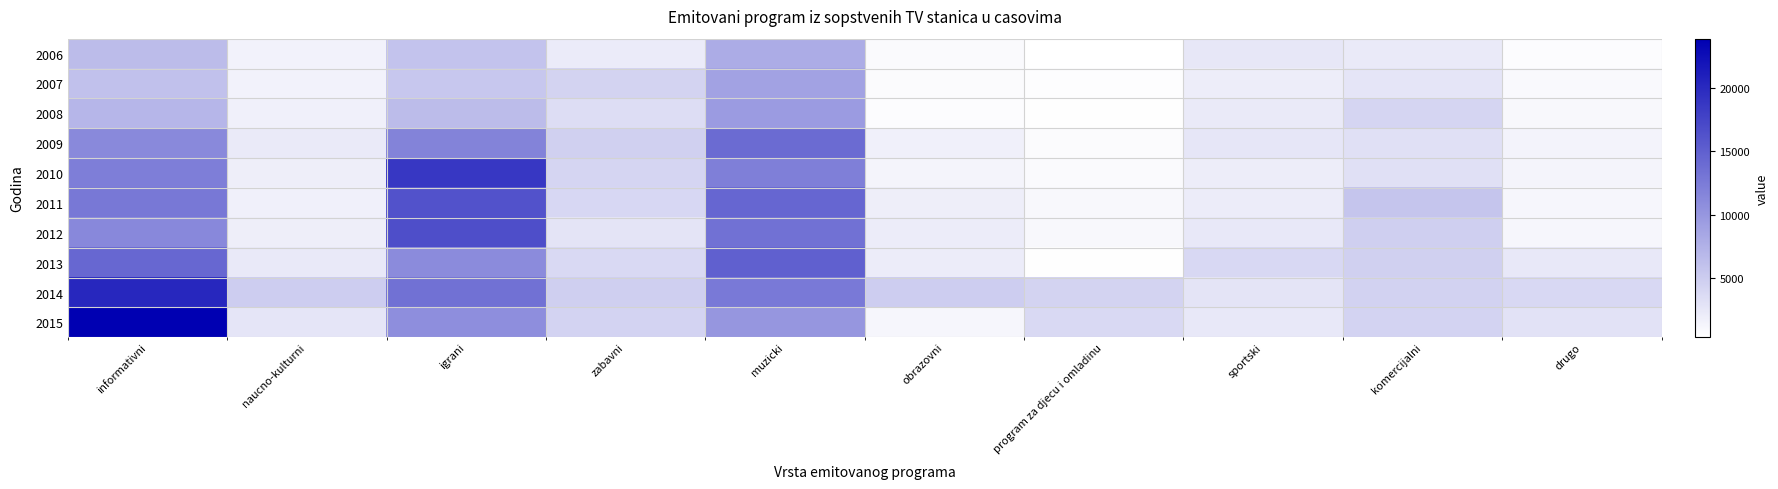

Reading left to right, extract all data points from this chart.

2006: informativni=6551	naucno-kulturni=1569	igrani=5780	zabavni=2198	muzicki=8006	obrazovni=828	program za djecu i omladinu=304	sportski=2592	komercijalni=2255	drugo=607
2007: informativni=6082	naucno-kulturni=1508	igrani=5512	zabavni=4408	muzicki=8927	obrazovni=726	program za djecu i omladinu=495	sportski=1999	komercijalni=2706	drugo=888
2008: informativni=7093	naucno-kulturni=1767	igrani=6536	zabavni=3491	muzicki=9605	obrazovni=598	program za djecu i omladinu=433	sportski=2288	komercijalni=4207	drugo=998
2009: informativni=11219	naucno-kulturni=2290	igrani=11789	zabavni=4643	muzicki=14005	obrazovni=1767	program za djecu i omladinu=757	sportski=2683	komercijalni=3173	drugo=1443
2010: informativni=12280	naucno-kulturni=1899	igrani=18774	zabavni=4249	muzicki=12186	obrazovni=1322	program za djecu i omladinu=785	sportski=2041	komercijalni=3205	drugo=1406
2011: informativni=12763	naucno-kulturni=1750	igrani=16155	zabavni=4015	muzicki=14404	obrazovni=1937	program za djecu i omladinu=1020	sportski=2115	komercijalni=5668	drugo=1139
2012: informativni=11284	naucno-kulturni=1893	igrani=16631	zabavni=2871	muzicki=13443	obrazovni=2064	program za djecu i omladinu=958	sportski=2455	komercijalni=4812	drugo=1153
2013: informativni=14317	naucno-kulturni=2348	igrani=11011	zabavni=3871	muzicki=14971	obrazovni=2076	program za djecu i omladinu=413	sportski=3970	komercijalni=4667	drugo=2504
2014: informativni=20258	naucno-kulturni=4983	igrani=13370	zabavni=4812	muzicki=12622	obrazovni=4983	program za djecu i omladinu=4437	sportski=2832	komercijalni=4500	drugo=3958
2015: informativni=23895	naucno-kulturni=2776	igrani=10723	zabavni=4294	muzicki=10021	obrazovni=1184	program za djecu i omladinu=3855	sportski=2493	komercijalni=4290	drugo=2985